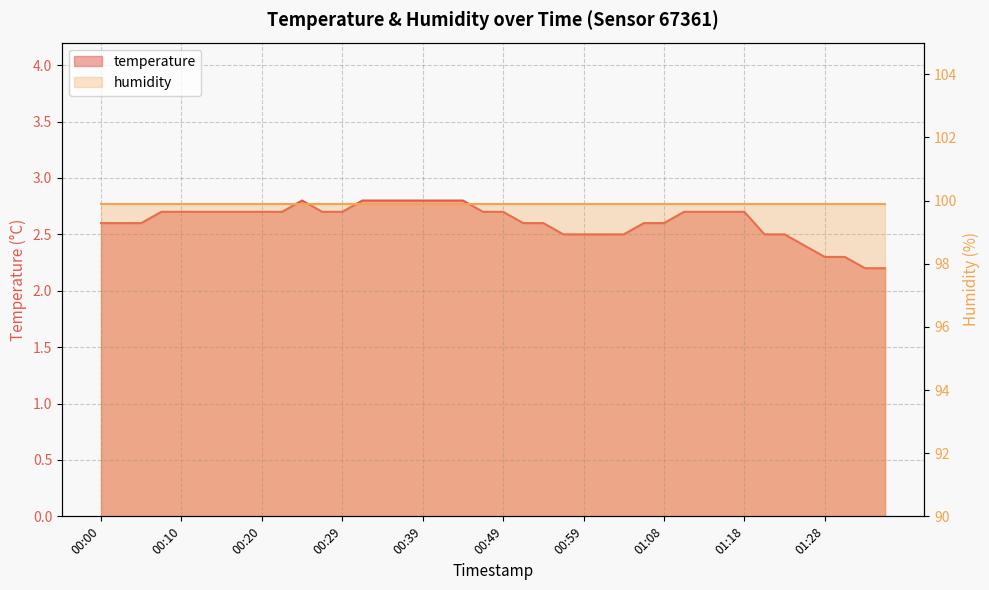

Count the values in the range 2 to 3.

40